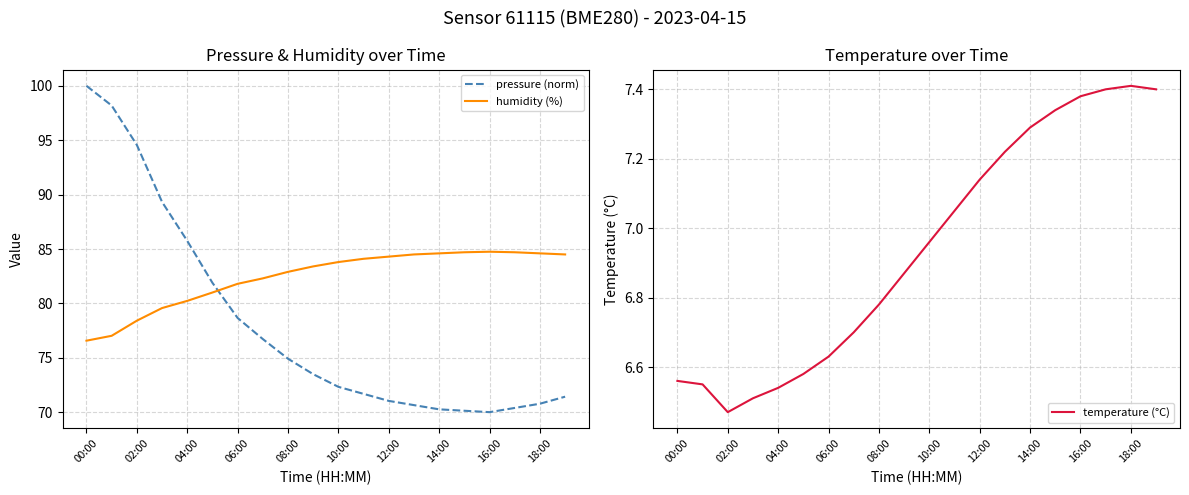

What is the approximate value of humidity (%) at 11?

84.1